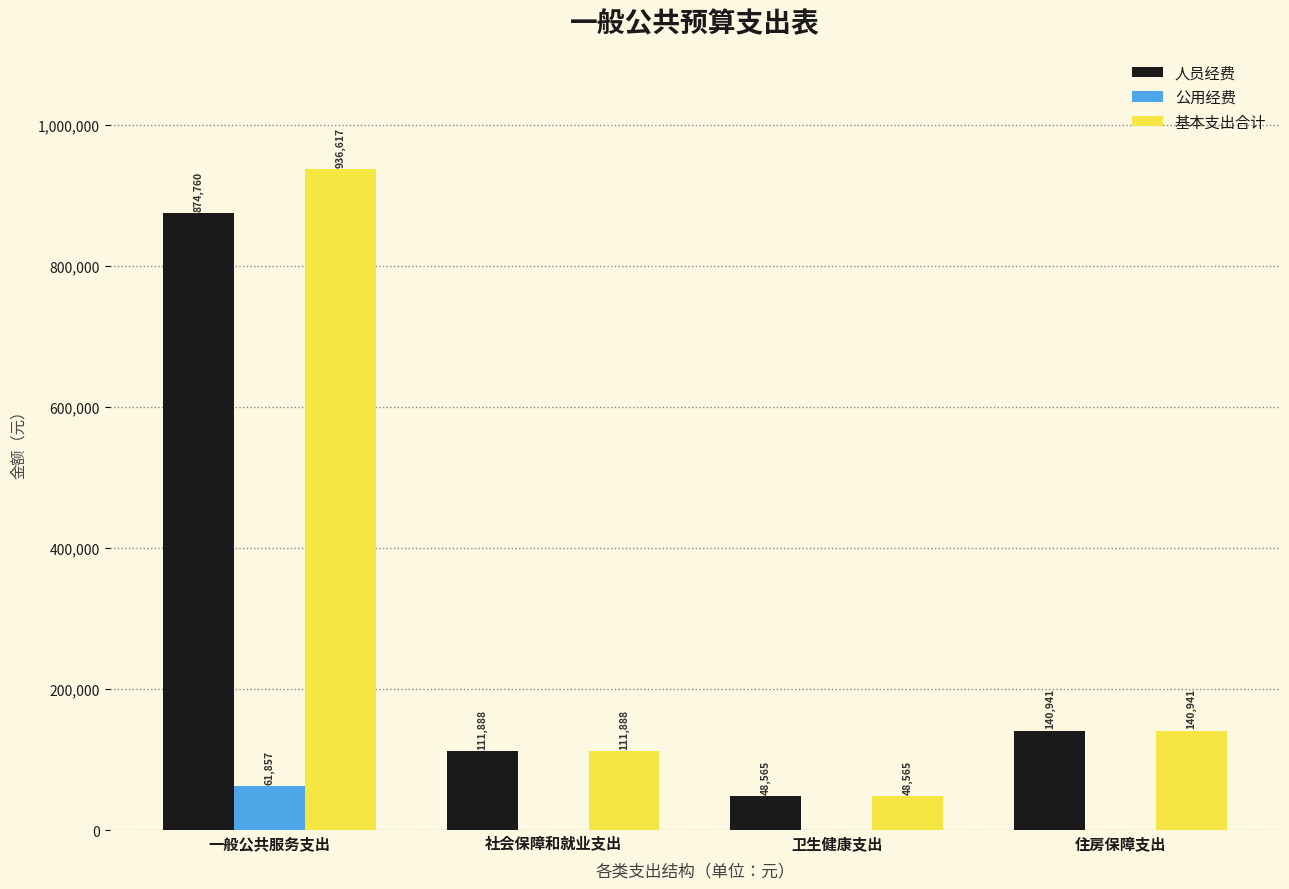

What is the sum of the 基本支出合计 values at 卫生健康支出 and 一般公共服务支出?

985182